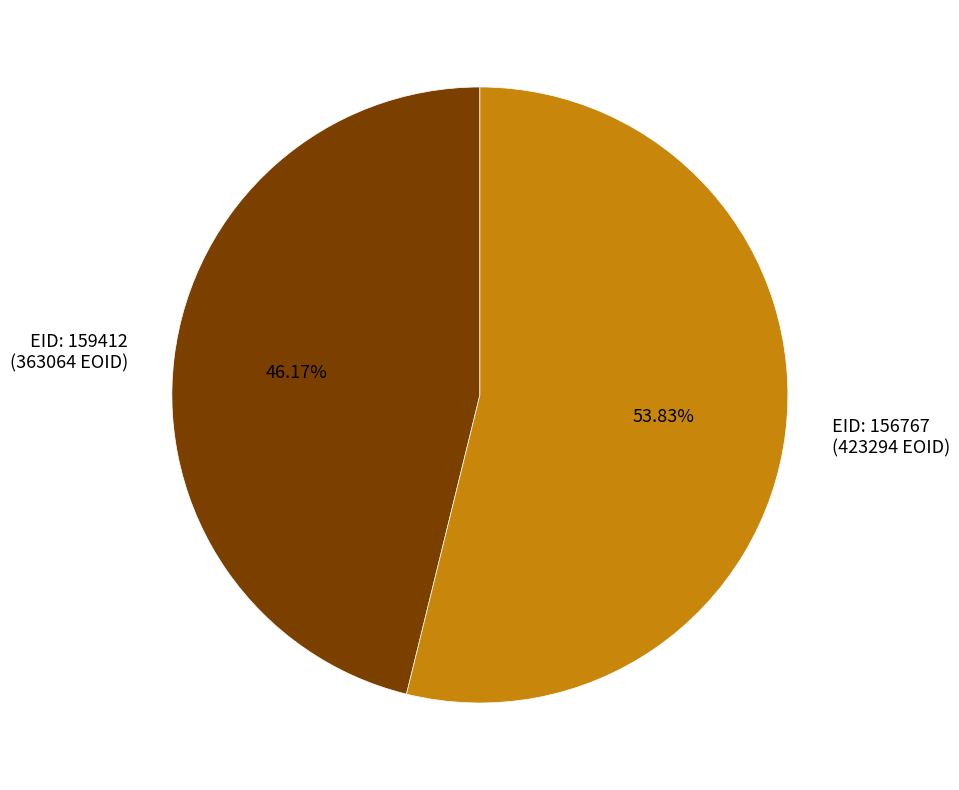

Approximately how many times larger is the value at EID: 156767 (423294 EOID) compared to EID: 159412 (363064 EOID)?

1.2